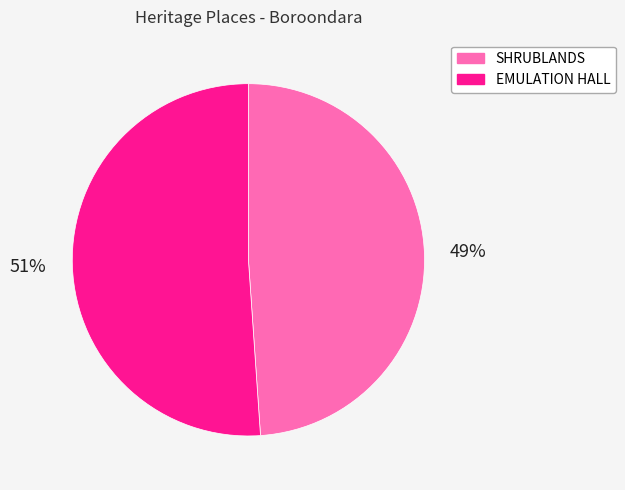

Is the sum of SHRUBLANDS and EMULATION HALL greater than half?

Yes